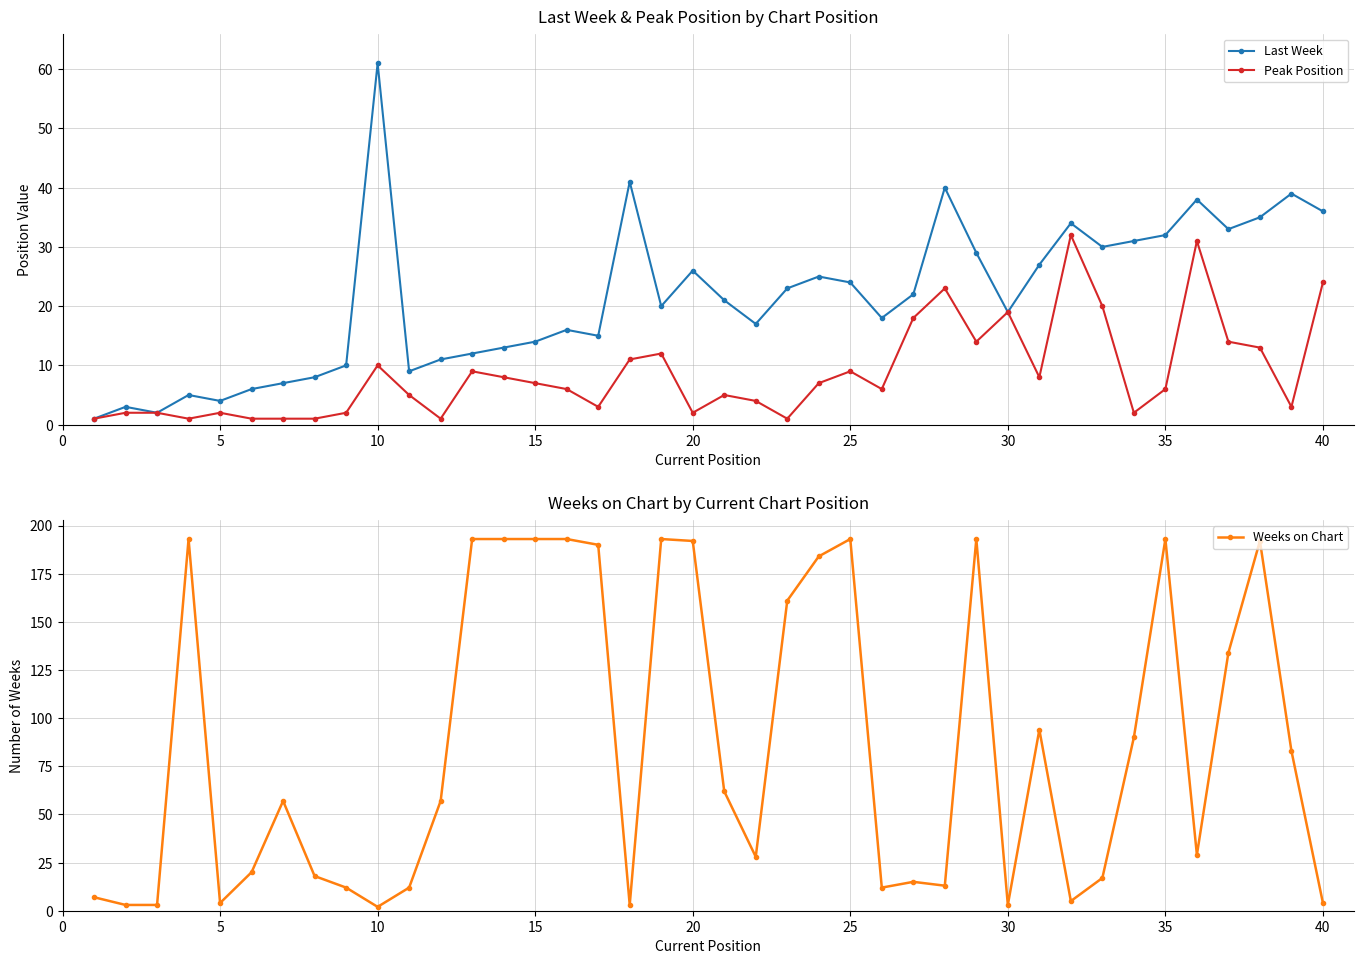

True or false: Last Week and Peak Position intersect in this chart.

False